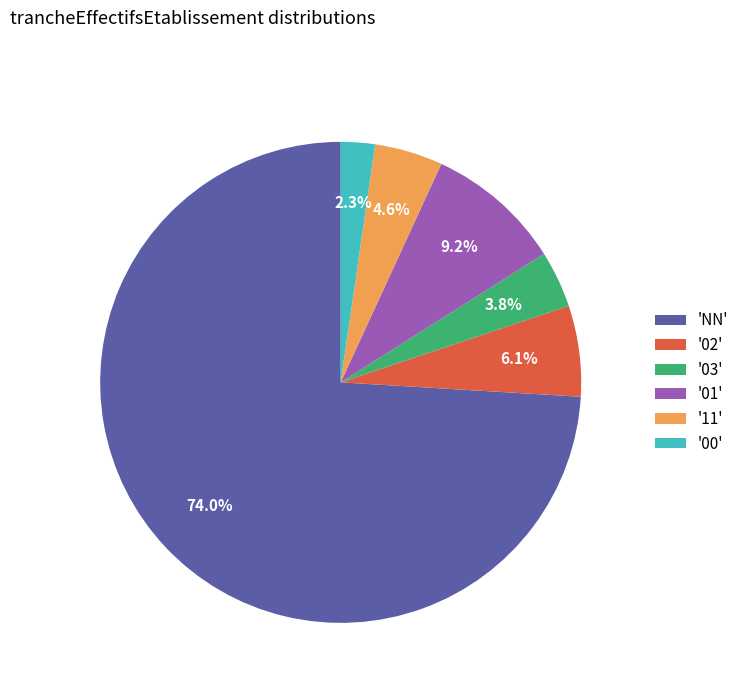

Do '02' and 'NN' together represent more than half of the pie?

Yes